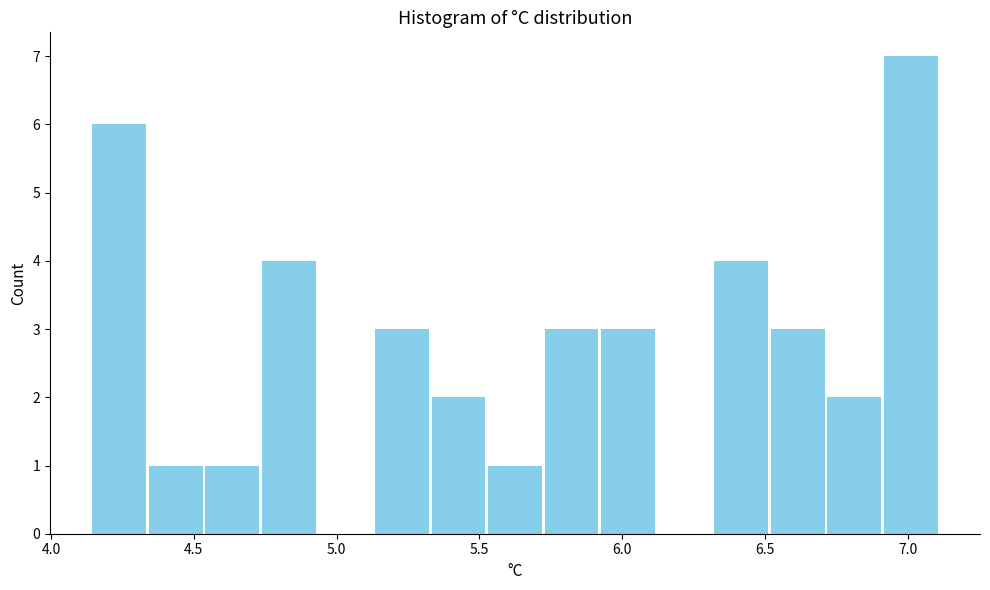

Around what value on the x-axis is the tallest bar? Give the approximate position of its centre, as read against the axis.

7.00